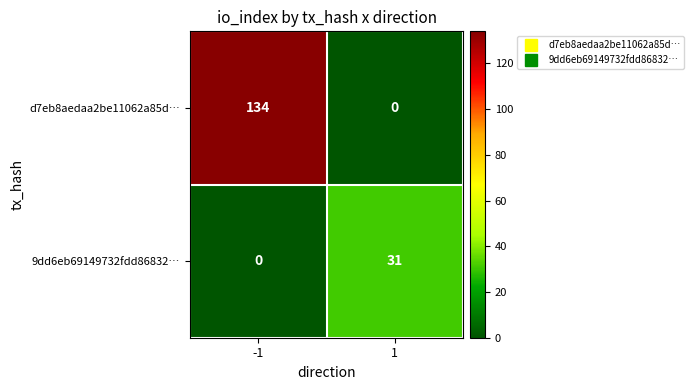

Which series has the widest spread of values?

d7eb8aedaa2be11062a85d…